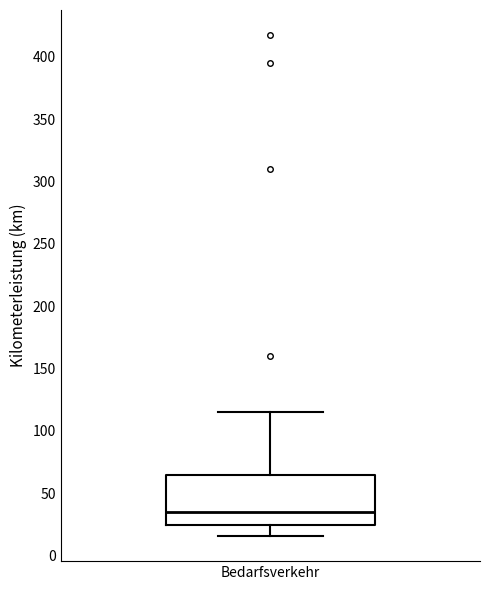

Where does the upper whisker of the box for Bedarfsverkehr end on the y-axis? The values are not printed on the chart, so give them approximately, as read against the axis.

115